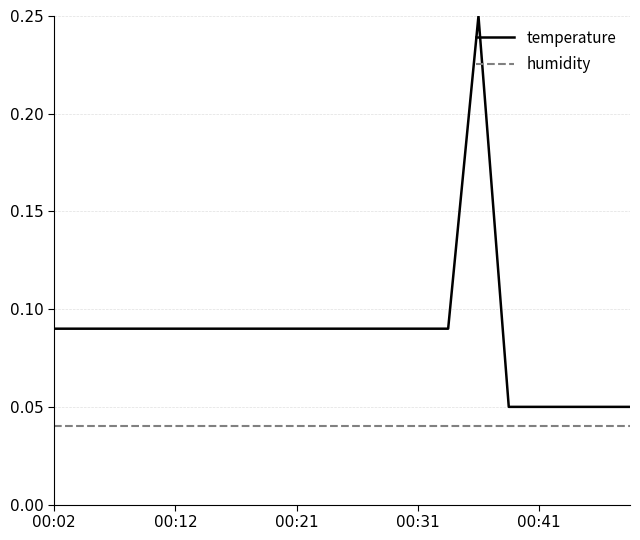

List the series in order of their peak value, lowest first.

humidity, temperature